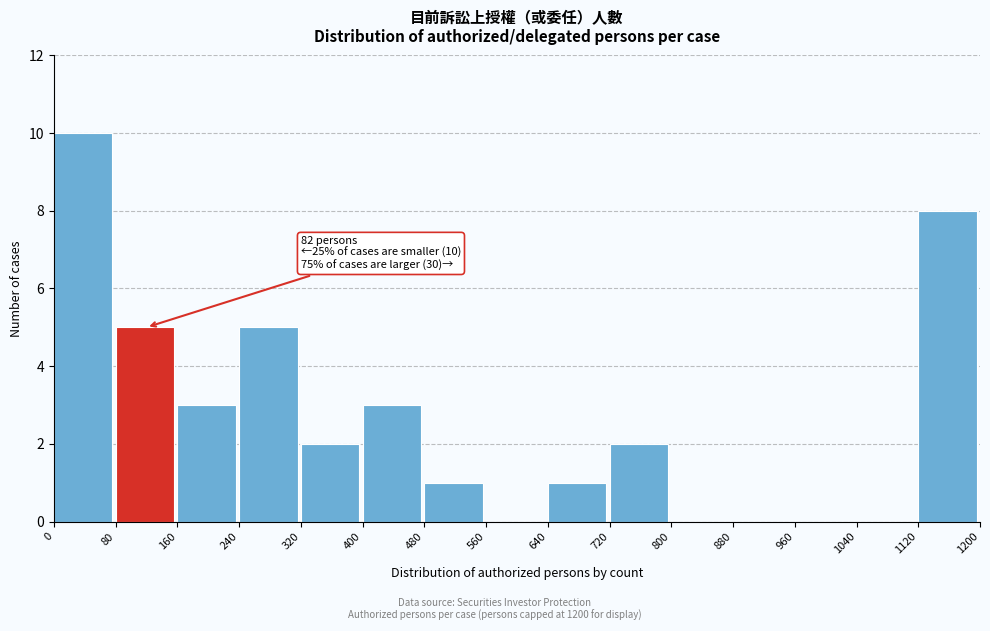

Over which range of the x-axis is the bar tallest?

0 to 80